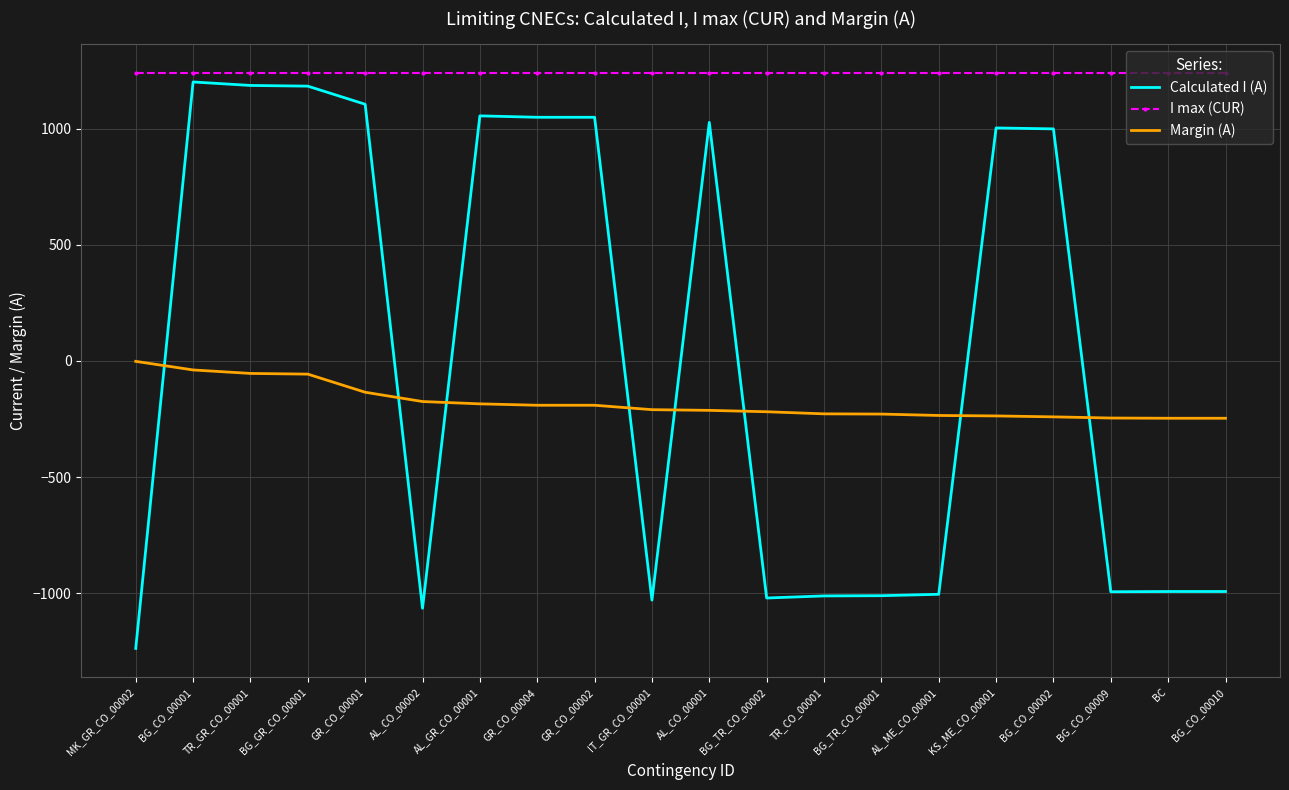

True or false: Calculated I (A) and I max (CUR) cross at least once.

False